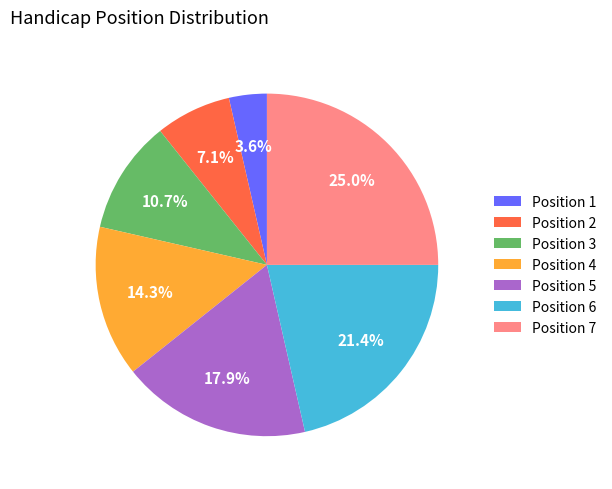

What is the largest slice in the pie chart?

Position 7